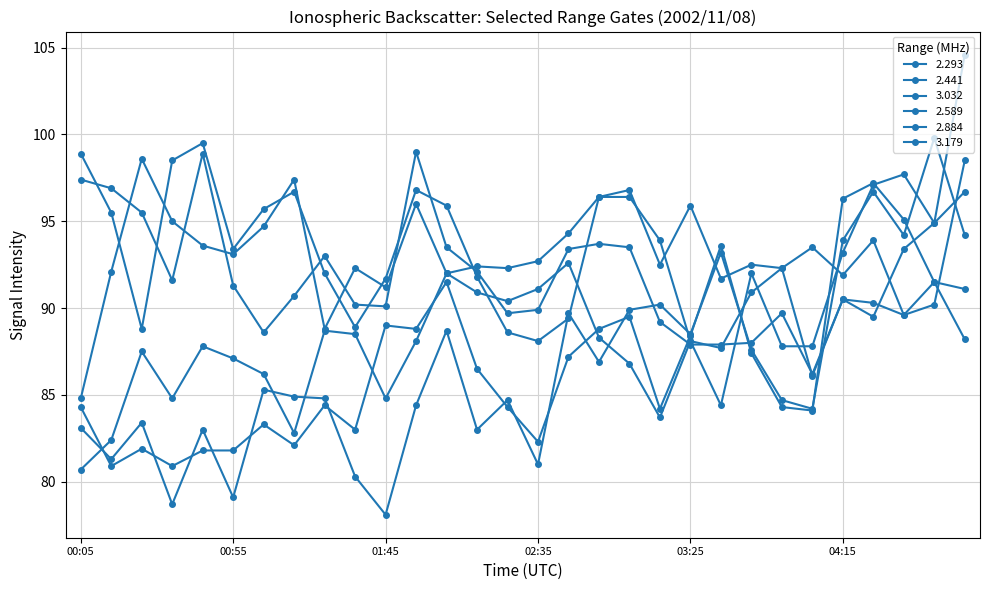

How many values in the 3.179 series exceed 86?

15